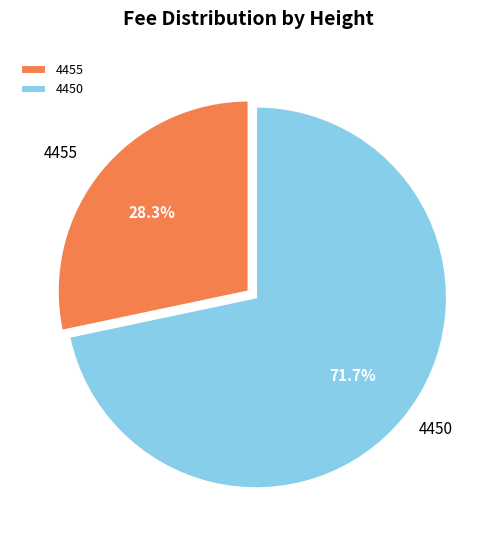

Between 4455 and 4450, which is larger?

4450